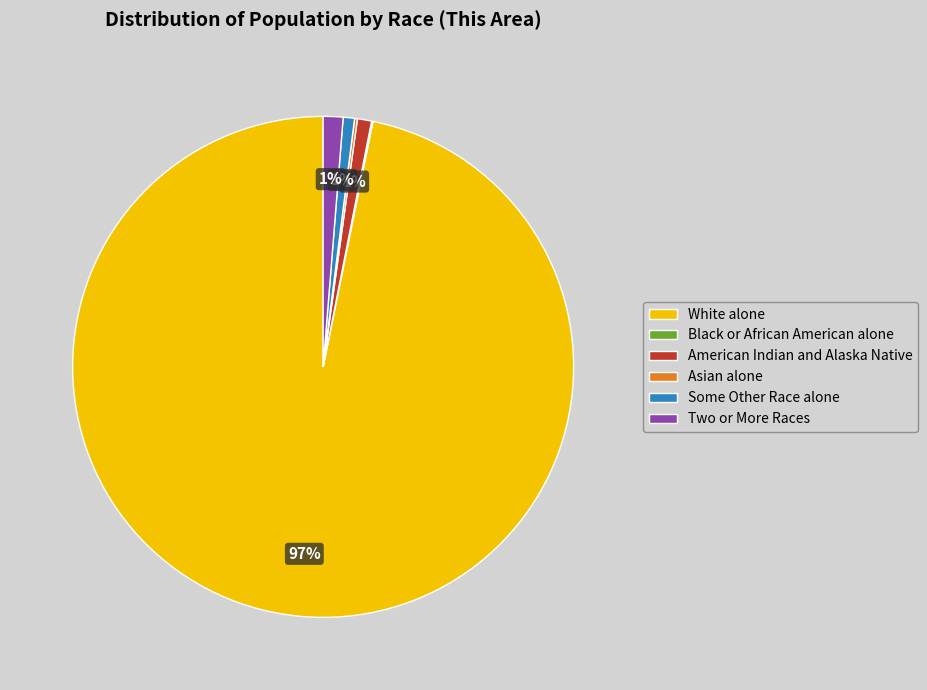

To the nearest percent, what is the difference between the largest and smallest slice percentages?

97%